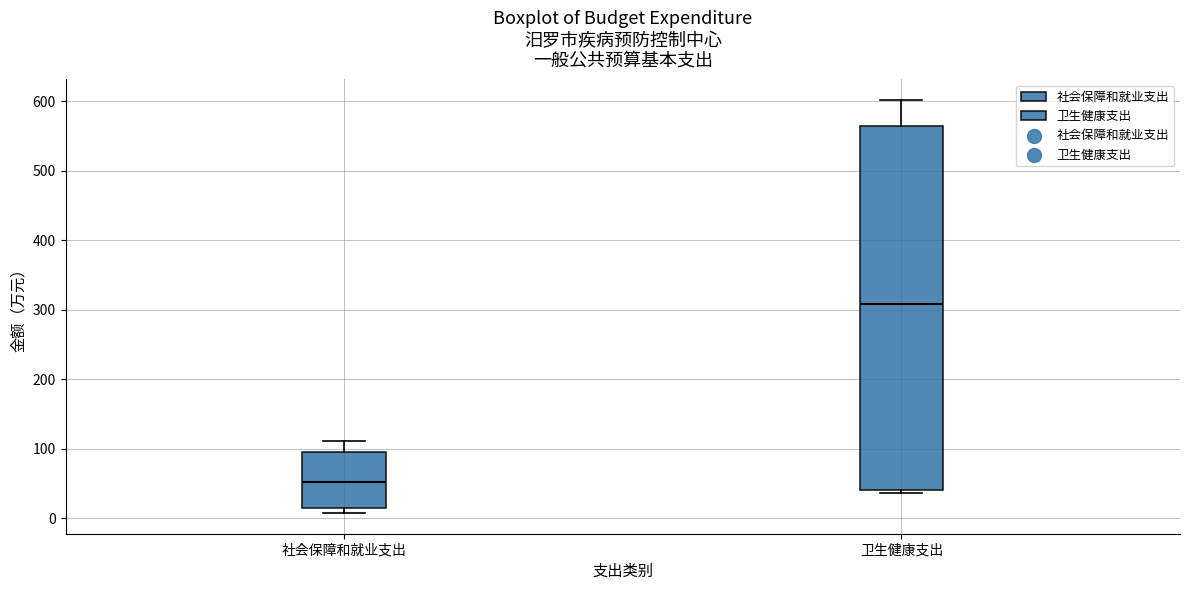

Reading left to right, read every box against the y-axis: the position of its median line, the range the box covers, and the ends of its whiskers. The values are not printed on the chart, so give them approximately, as read against the axis.

社会保障和就业支出: median 50, box 10 to 100, whiskers 10 (just below the box's lower edge) to 110
卫生健康支出: median 310, box 40 to 560, whiskers 40 (just below the box's lower edge) to 600